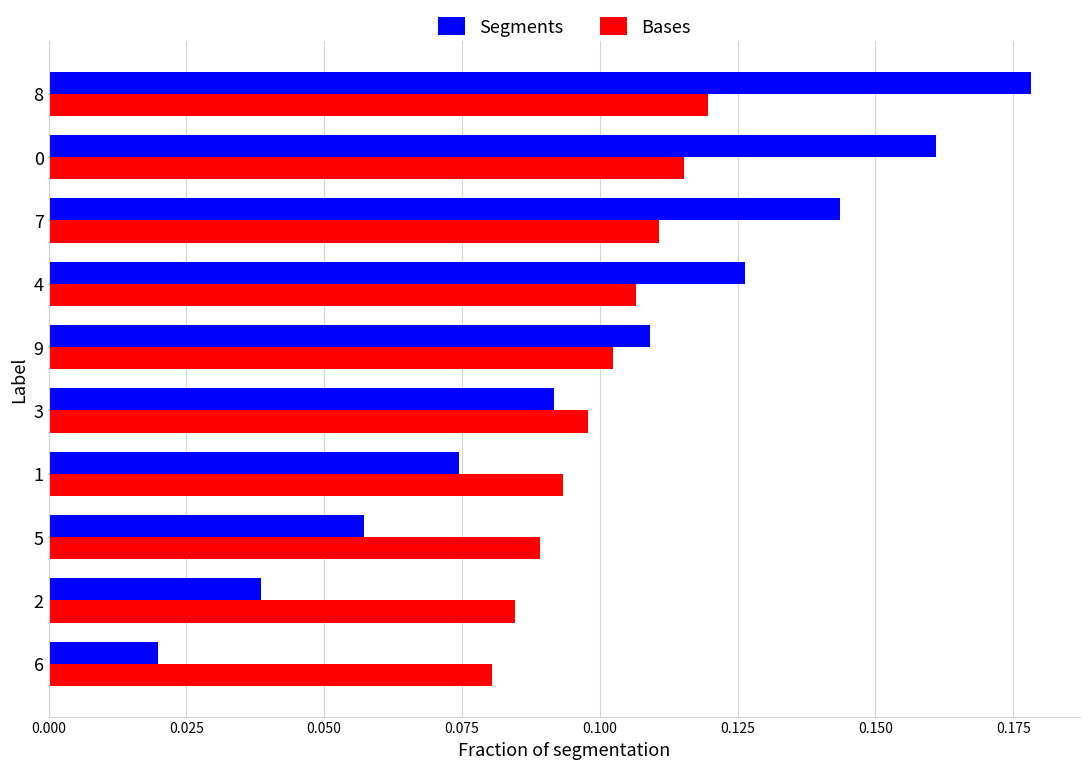

Between 6 and 0, which series saw the biggest shift?

Segments